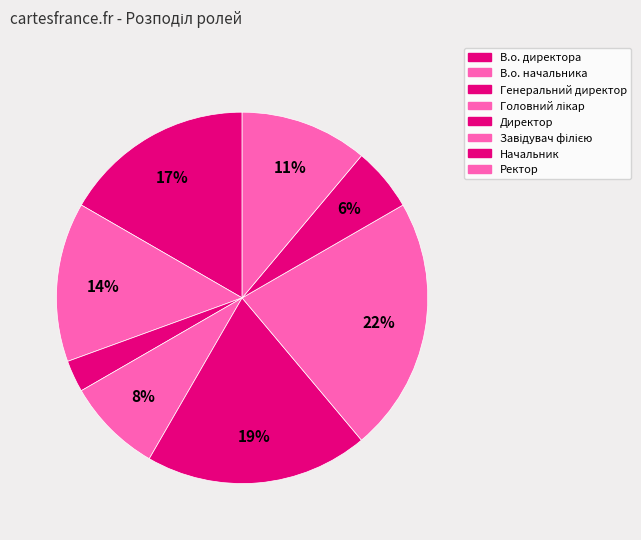

To the nearest percent, what is the difference between the Завідувач філією and Начальник slice percentages?

17%